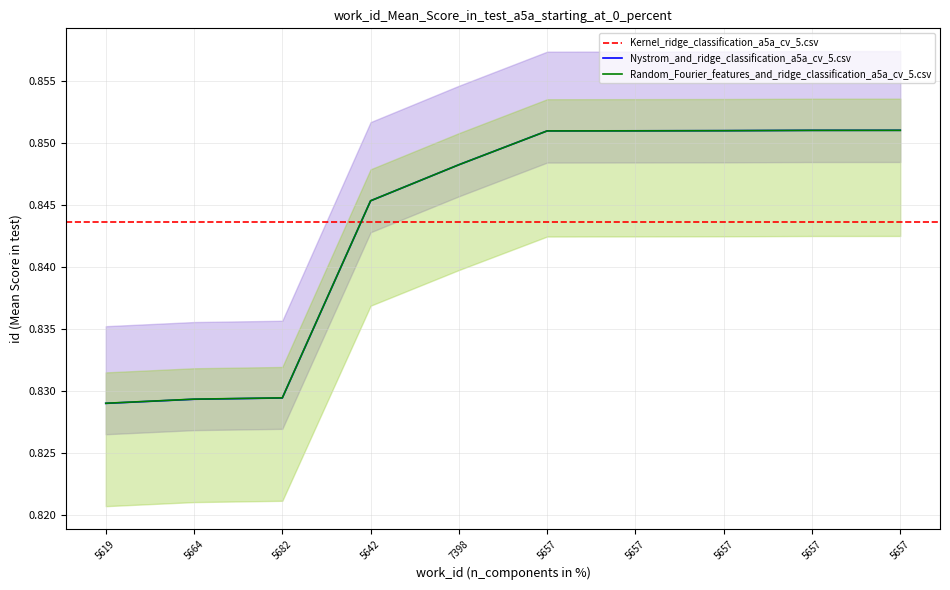

The Nystrom_and_ridge_classification series shows 0.8 at 5619. True or false?

True